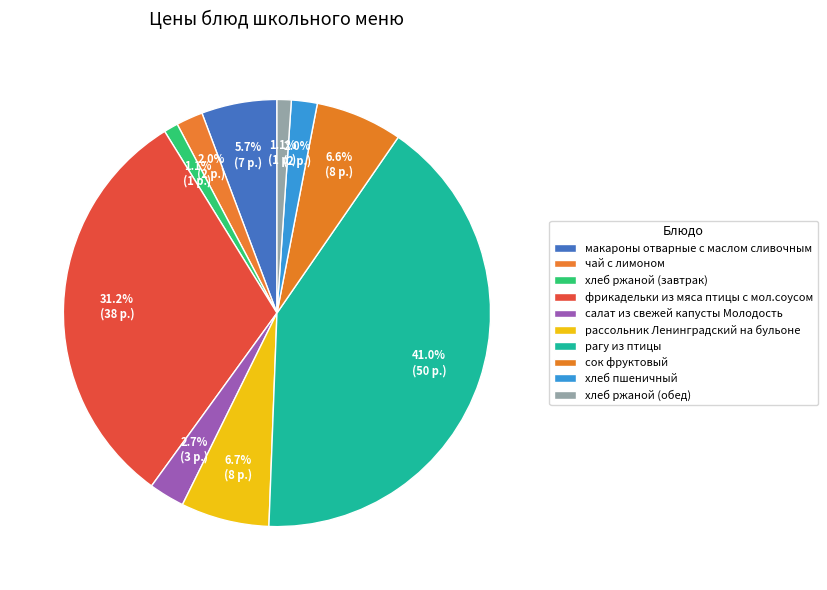

Does фрикадельки из мяса птицы с мол.соусом represent more than half of the total?

No